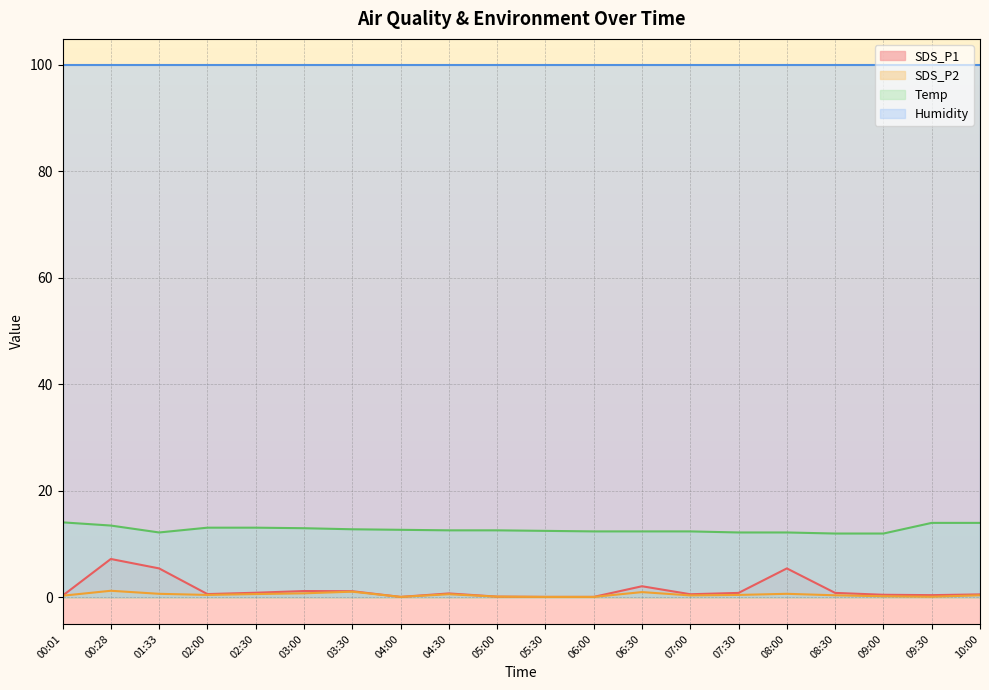

At which label does Temp reach its minimum?

08:30